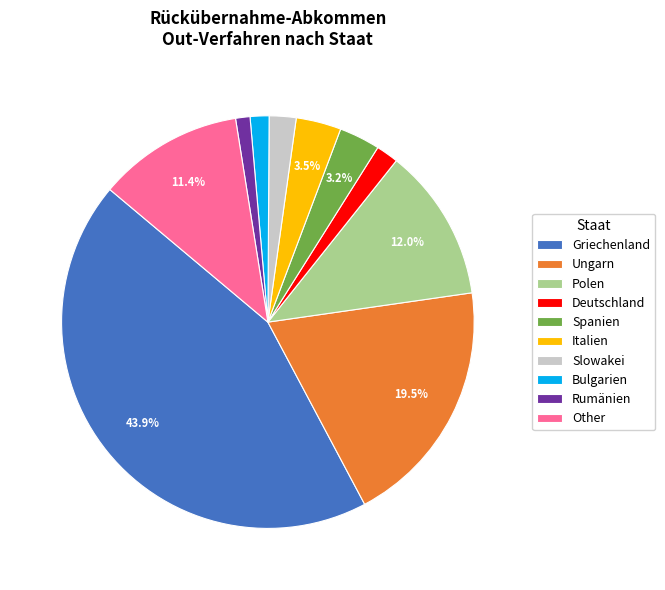

Is there a majority slice in this chart?

No